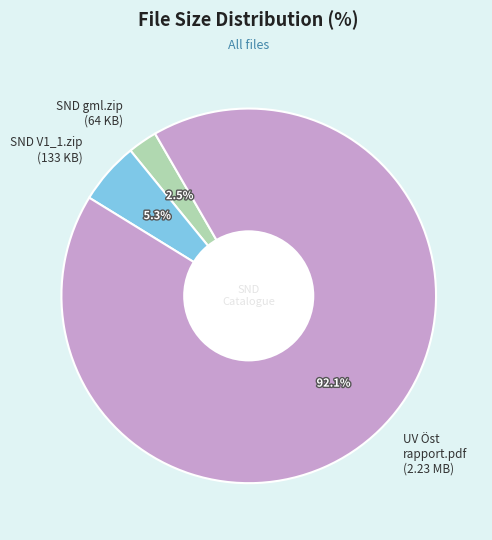

To the nearest percent, what is the difference between the largest and smallest slice percentages?

90%